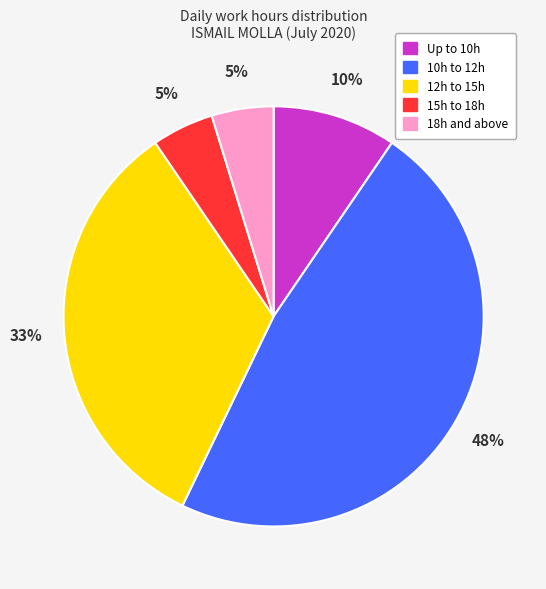

To the nearest percent, what is the average slice percentage?

20%